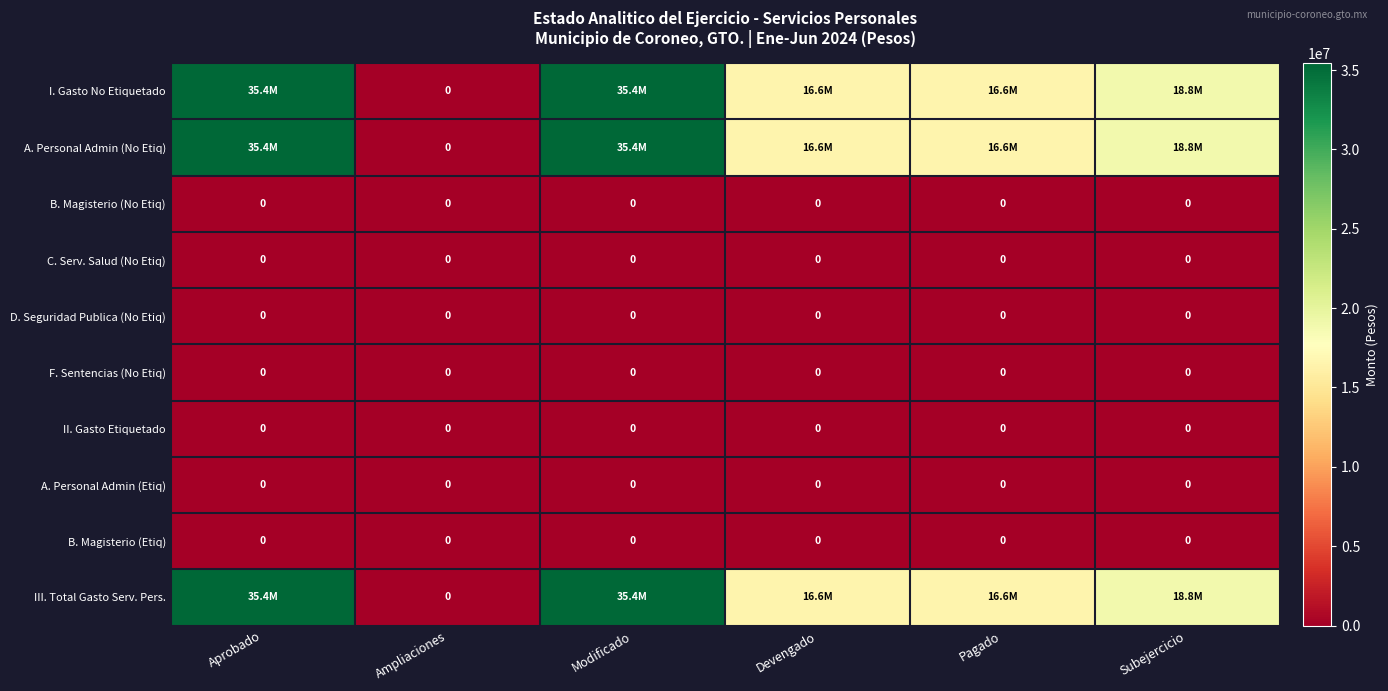

At which label is A. Personal Admin (No Etiq) closest to 17713361?

Devengado